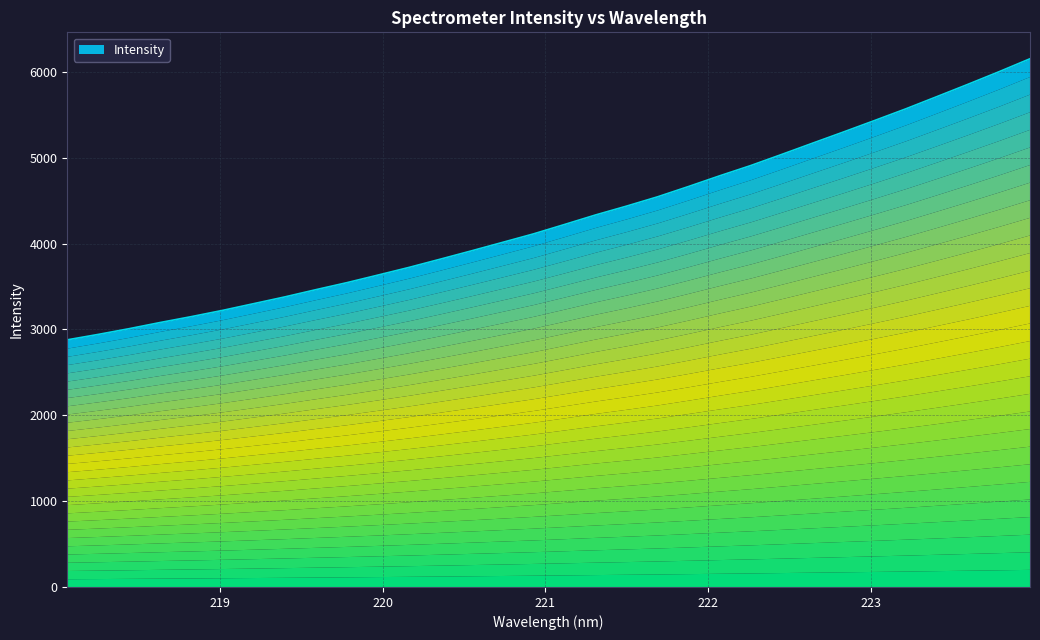

Rank the categories by value from highest to lowest.

223.9802, 223.7895, 223.5987, 223.408, 223.2172, 223.0264, 222.8355, 222.6447, 222.4538, 222.263, 222.0721, 221.8812, 221.6902, 221.4993, 221.3083, 221.1174, 220.9264, 220.7354, 220.5444, 220.3533, 220.1623, 219.9712, 219.7801, 219.589, 219.3979, 219.2067, 219.0156, 218.8244, 218.6332, 218.442, 218.2508, 218.0596